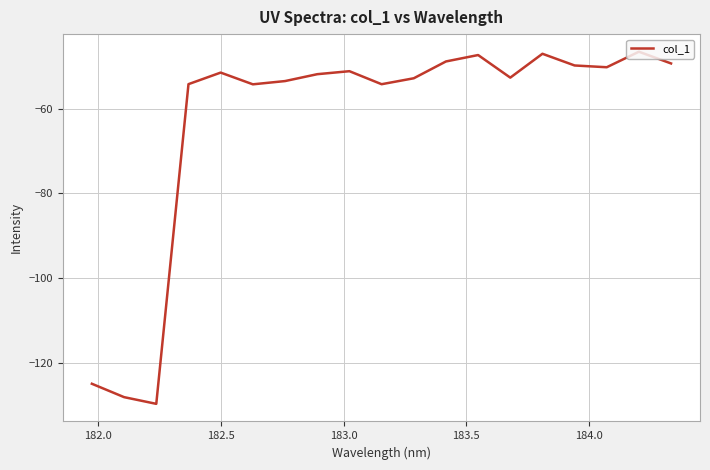

What is the maximum value shown in the chart?

-46.6